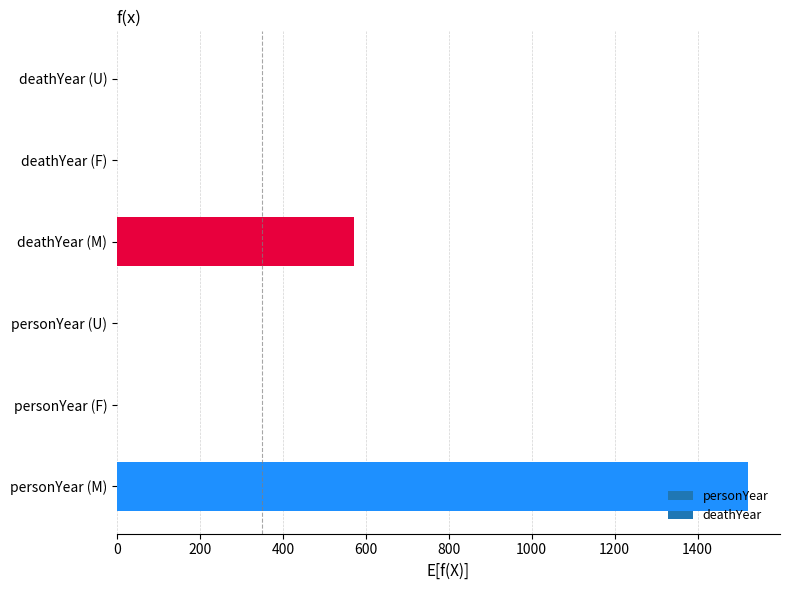

Where is the data nearest to the value 761?

deathYear (M)